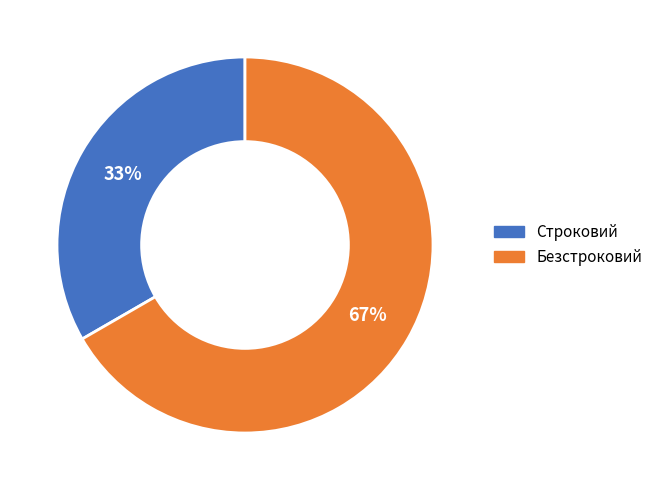

Do Безстроковий and Строковий together represent more than half of the pie?

Yes